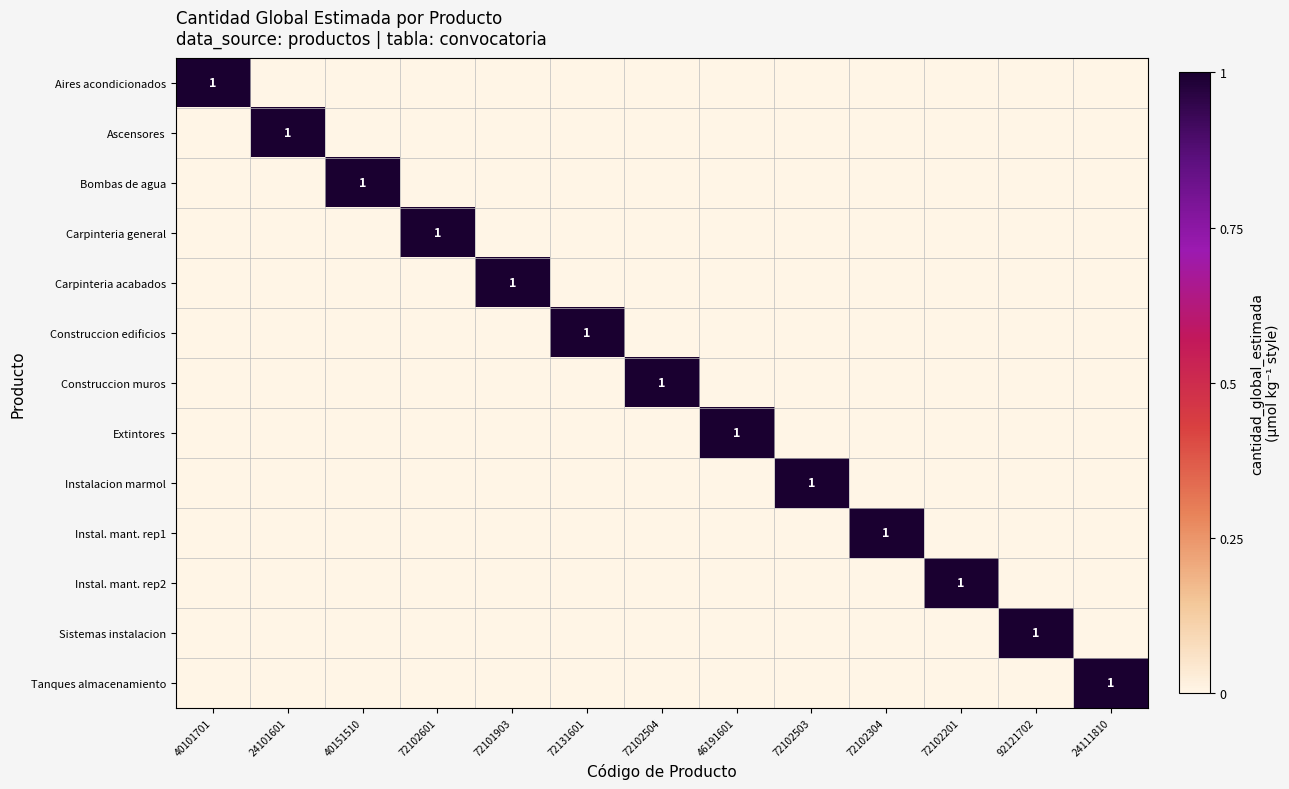

How many distinct data groups are displayed?

13